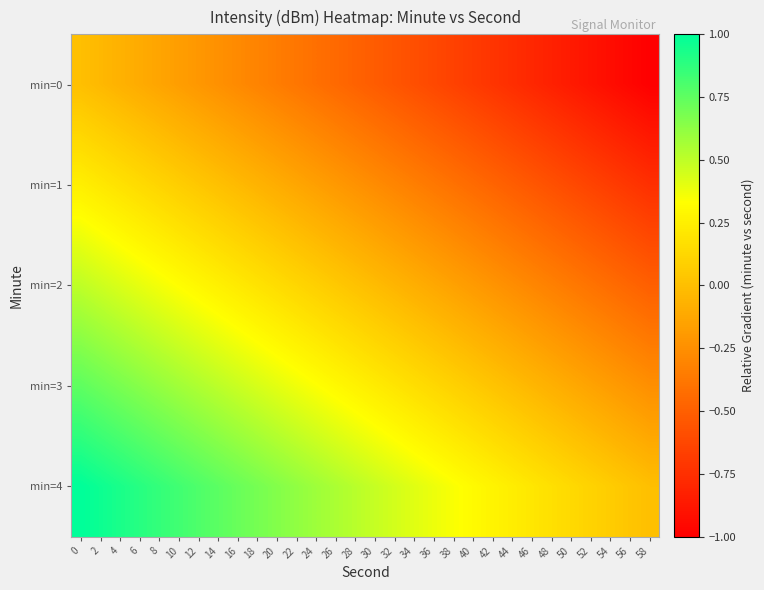

What is the total value across all series at 36?

-0.6